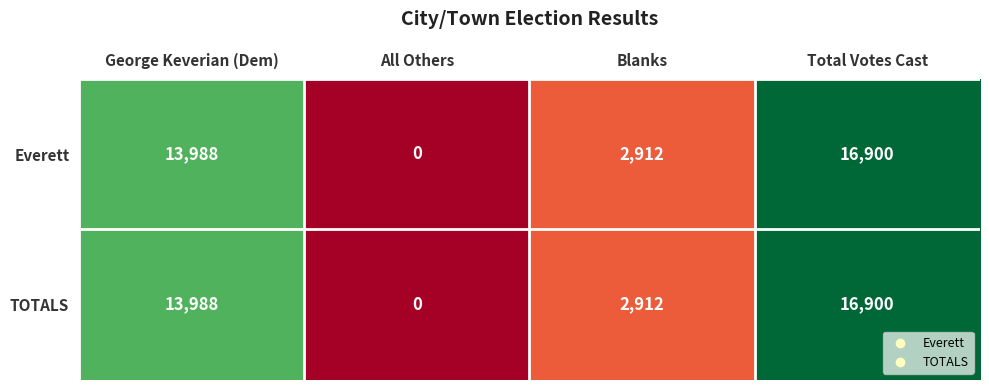

How many data points does each series have?

4